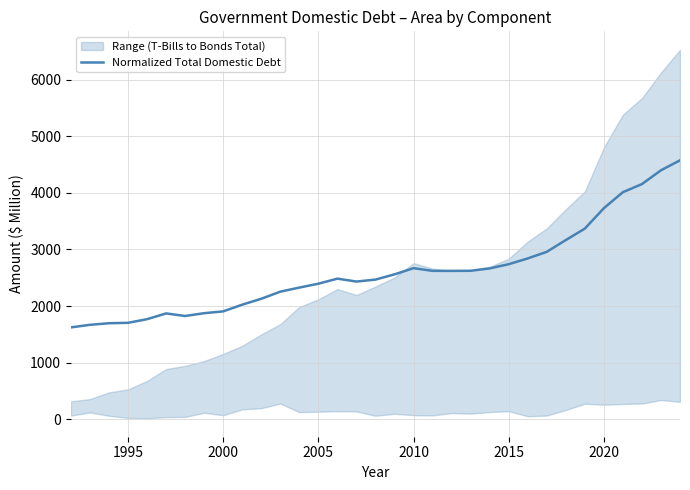

What is the lowest value of the Normalized Total Domestic Debt series?

1625.1